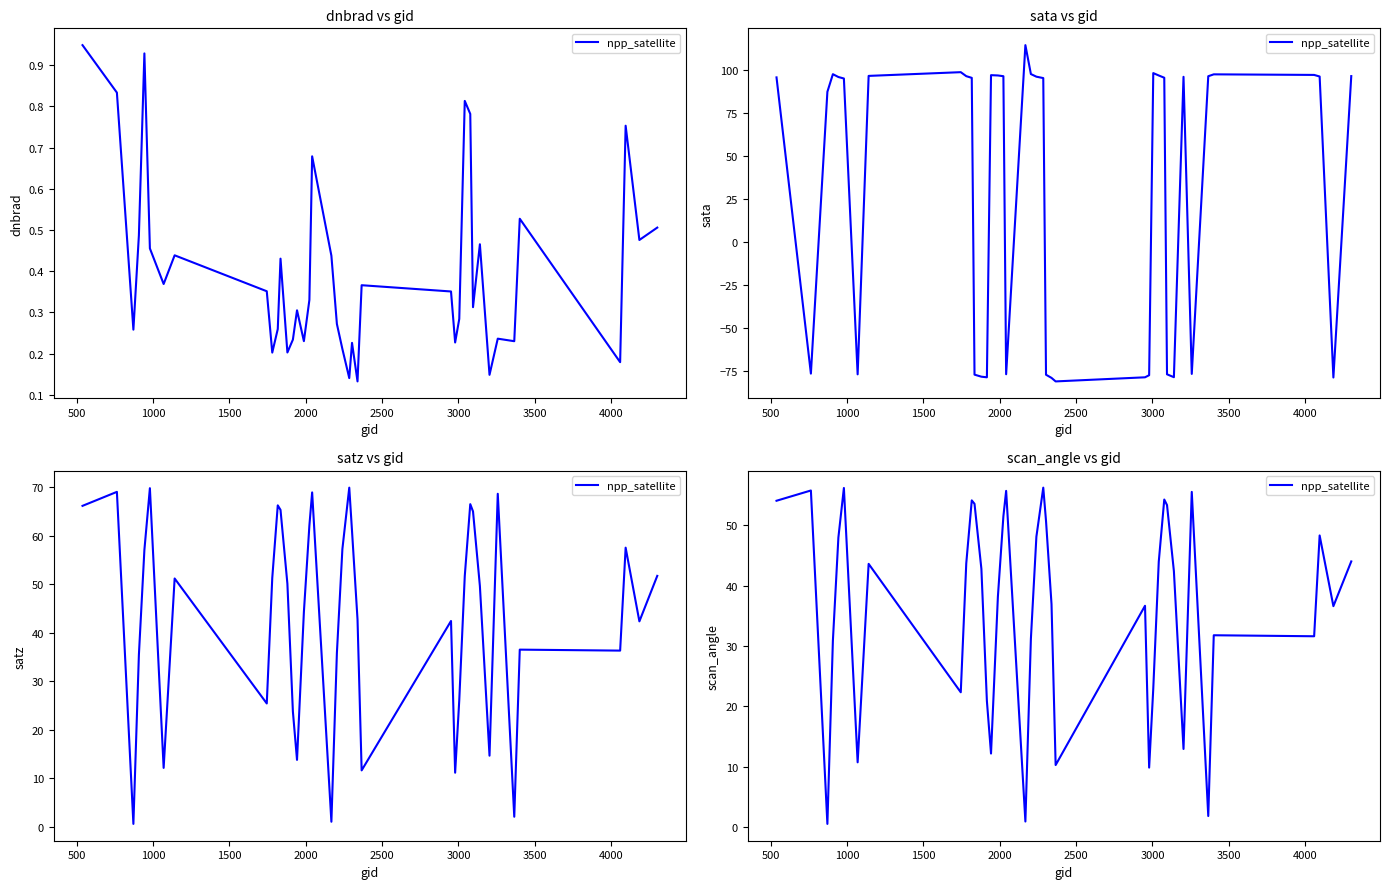

Between 4000 and 1500, which is larger?

1500